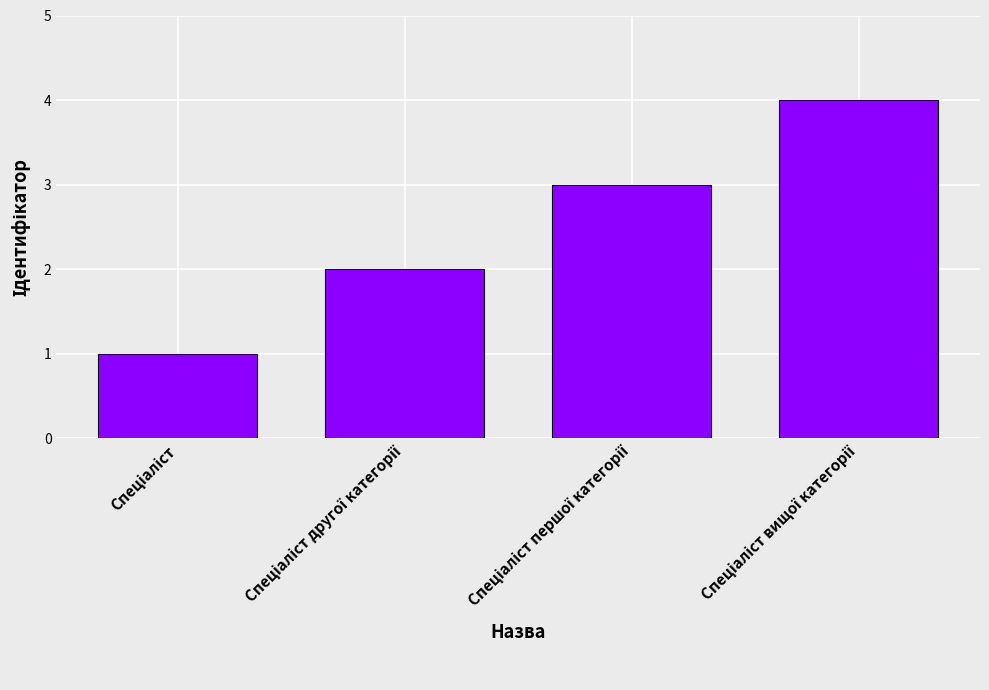

What is the sum of all values?

10